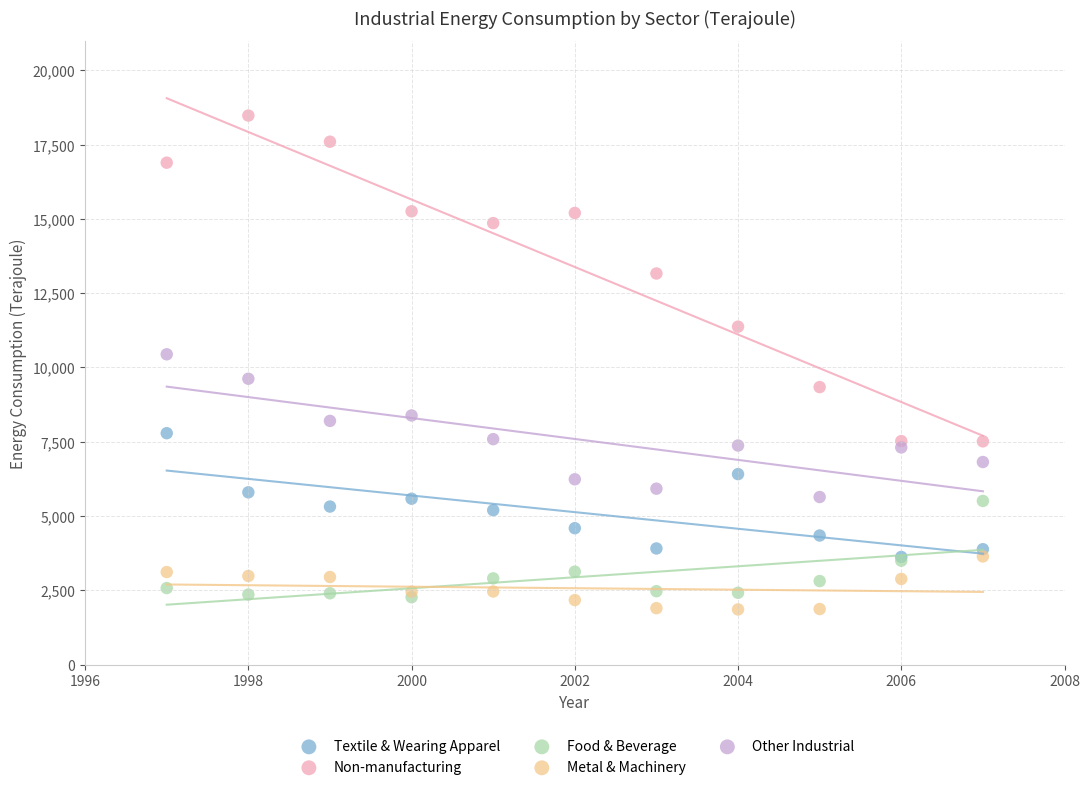

What are all the series names shown in the legend?

Textile & Wearing Apparel, Non-manufacturing, Food & Beverage, Metal & Machinery, Other Industrial